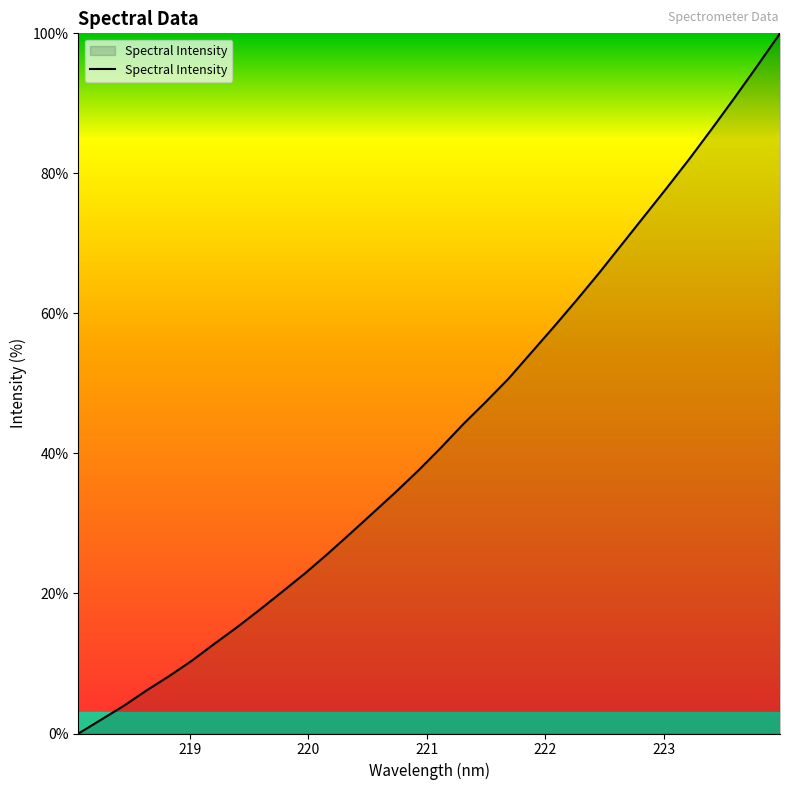

What is the greatest value displayed?

100.0